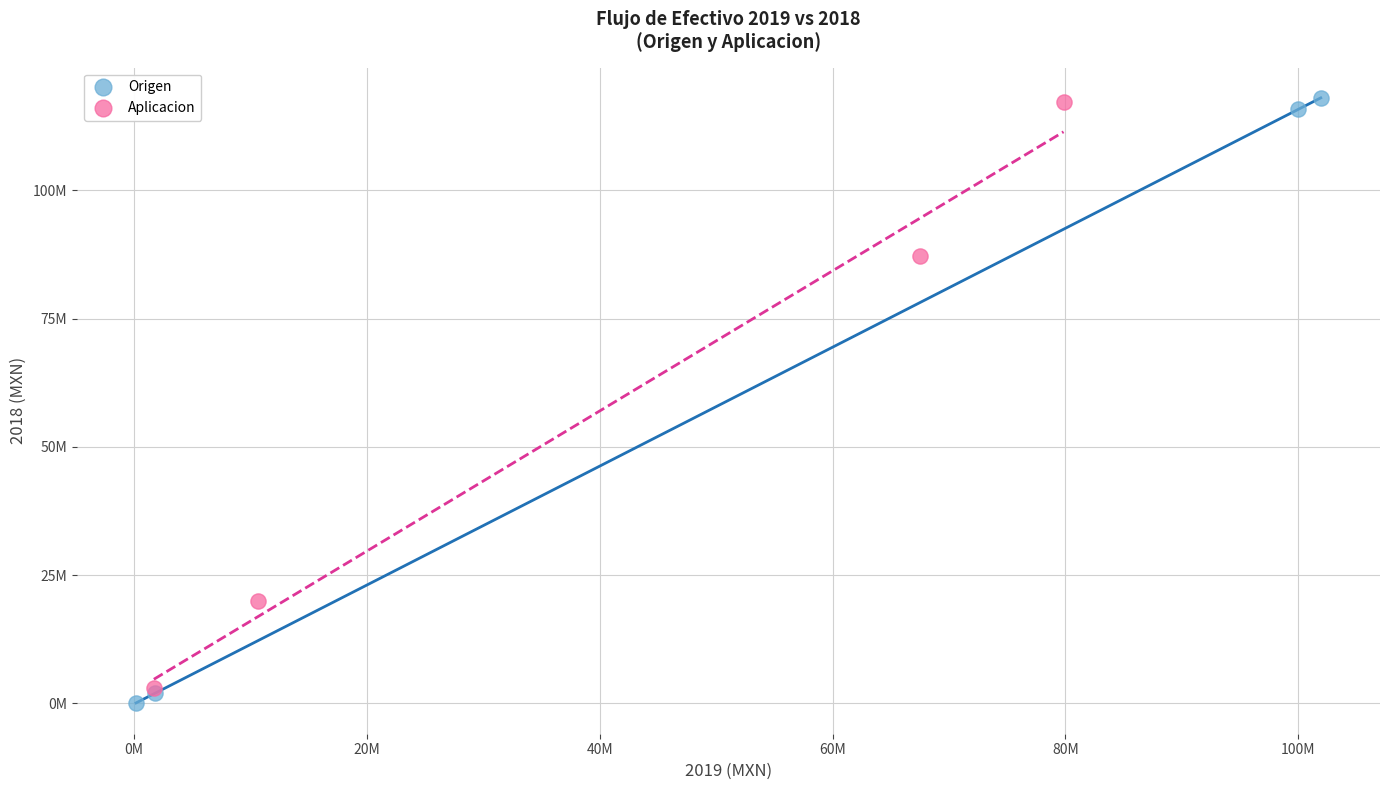

What are all the series names shown in the legend?

Origen, Aplicacion